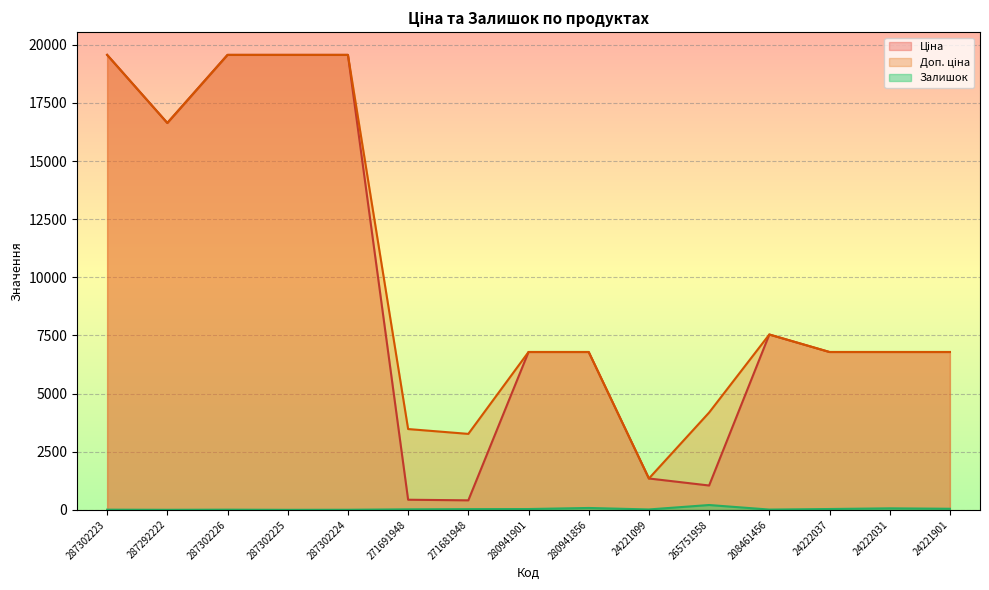

Between 287302226 and 287302223, which is larger?

287302226